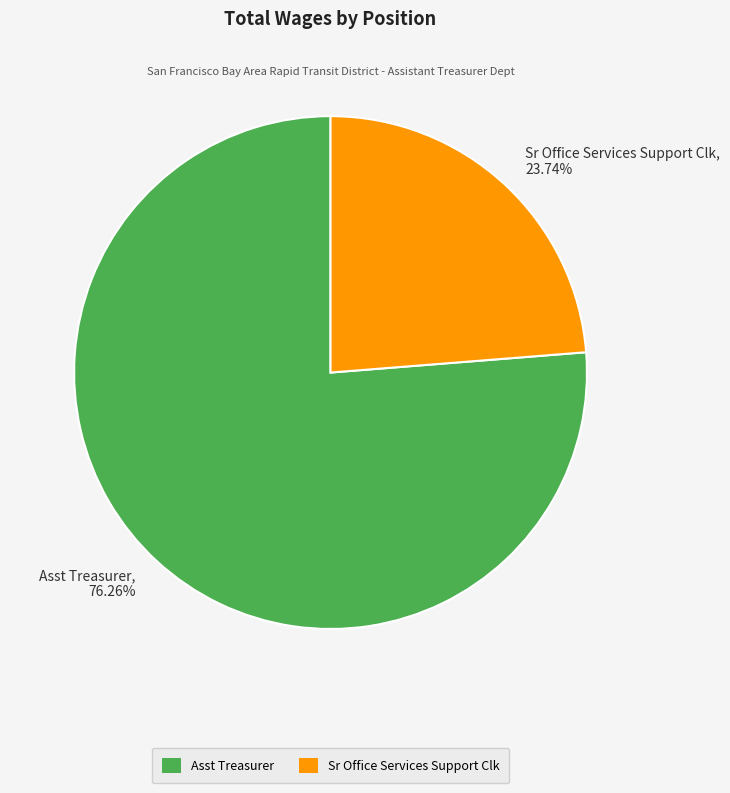

To the nearest percent, what is the average slice percentage?

50%